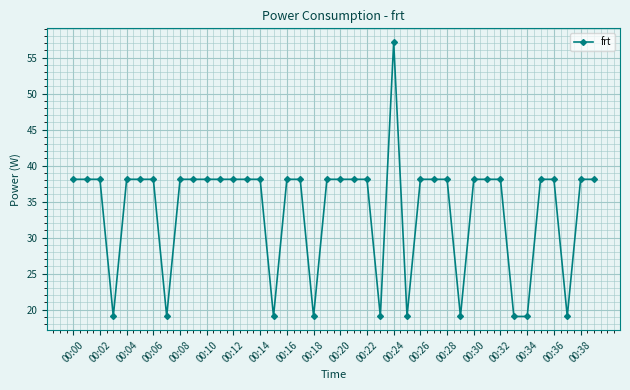

What is the smallest value displayed?

19.1